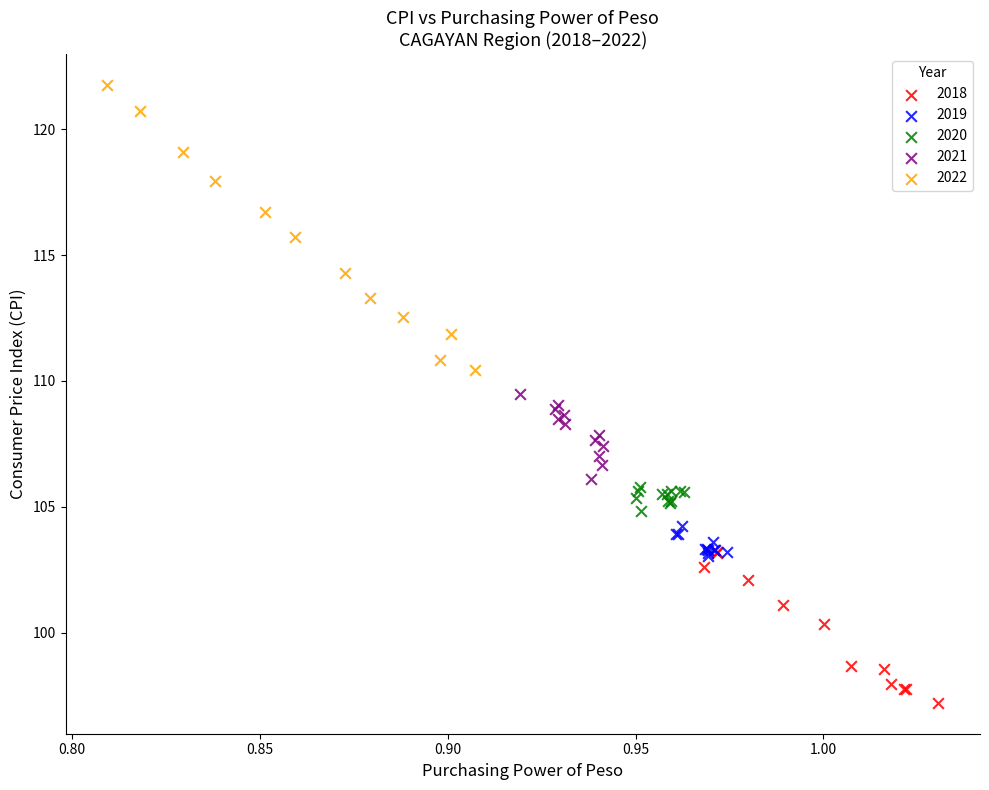

Which series reaches the maximum Y coordinate?

2022